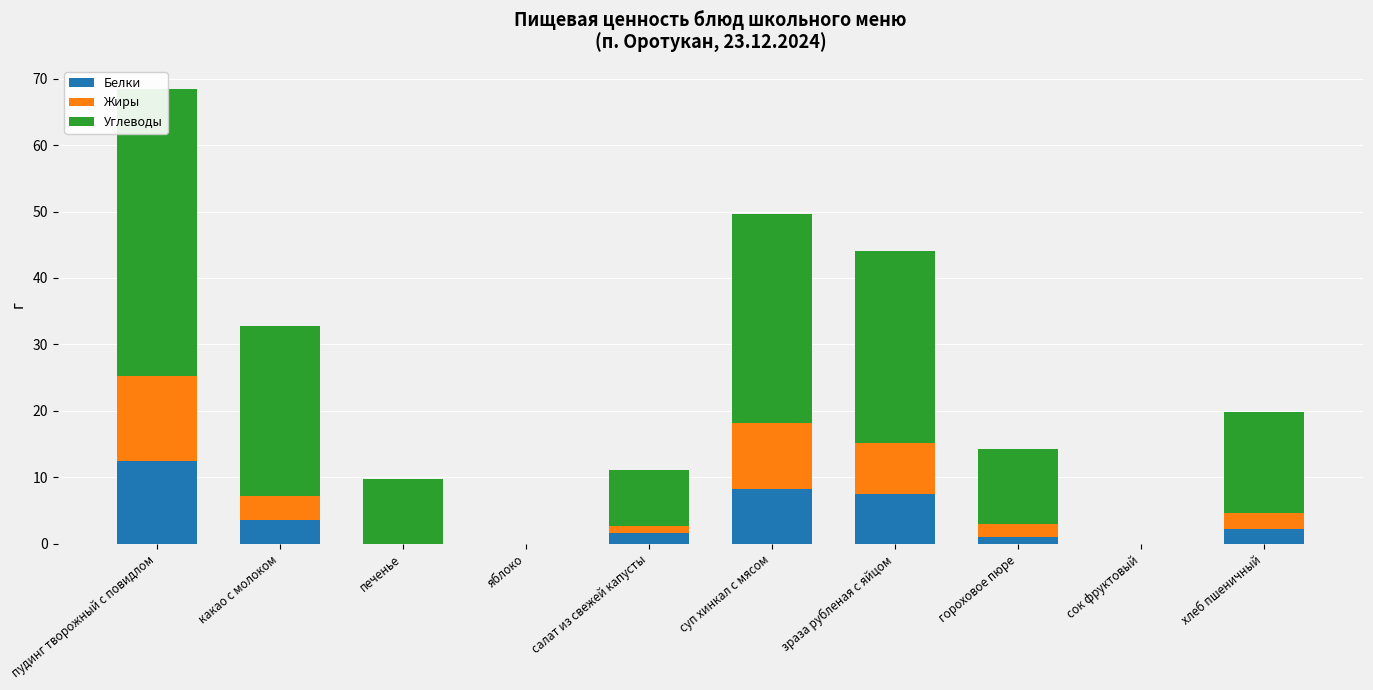

What is the value of the Жиры bar at the 7th from the left?

7.8